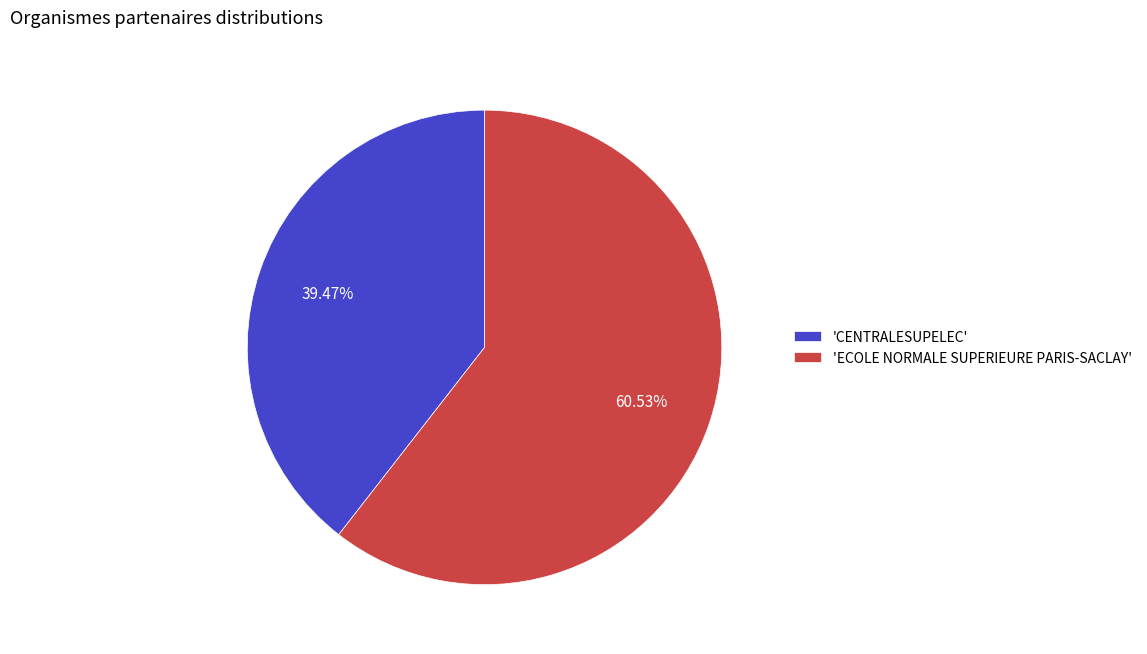

Between 'ECOLE NORMALE SUPERIEURE PARIS-SACLAY' and 'CENTRALESUPELEC', which is larger?

'ECOLE NORMALE SUPERIEURE PARIS-SACLAY'